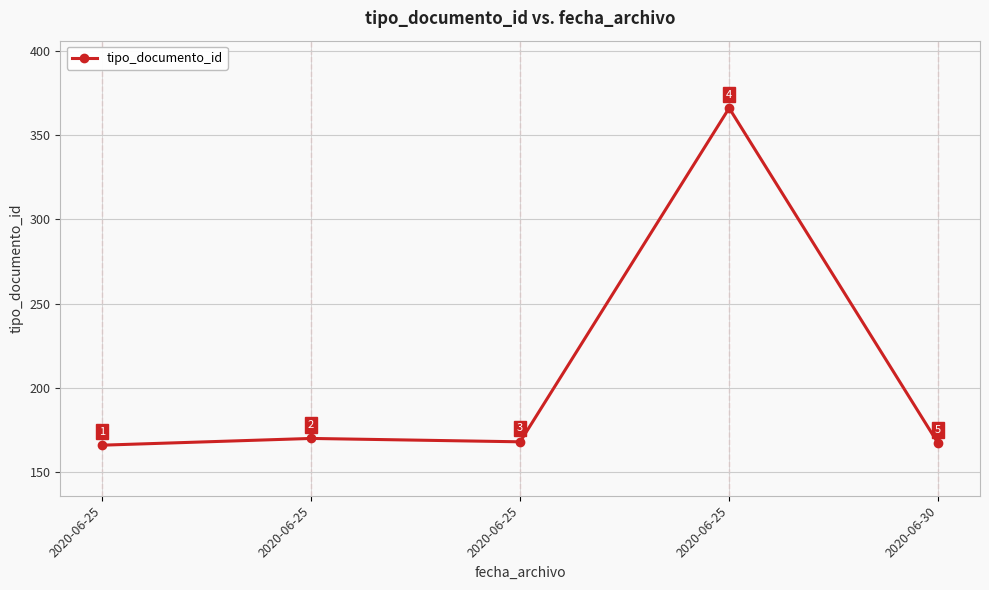

Where is the first local maximum?

2020-06-25